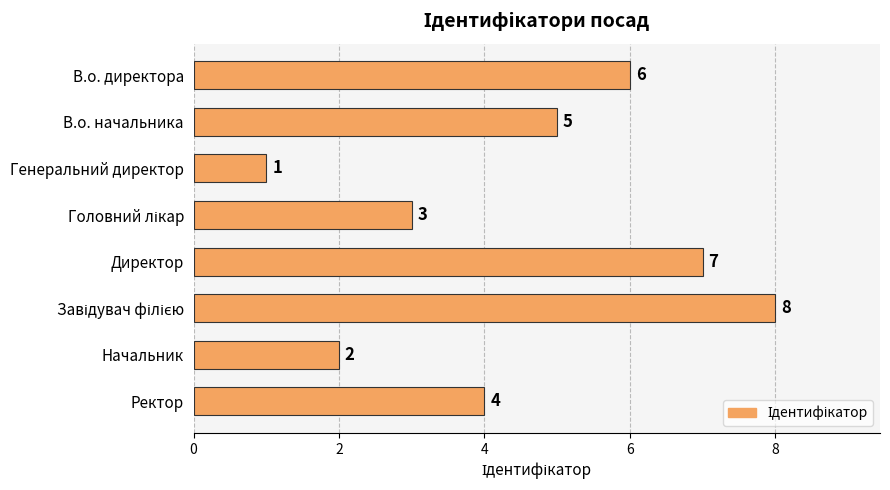

What is the difference between the maximum and minimum values?

7